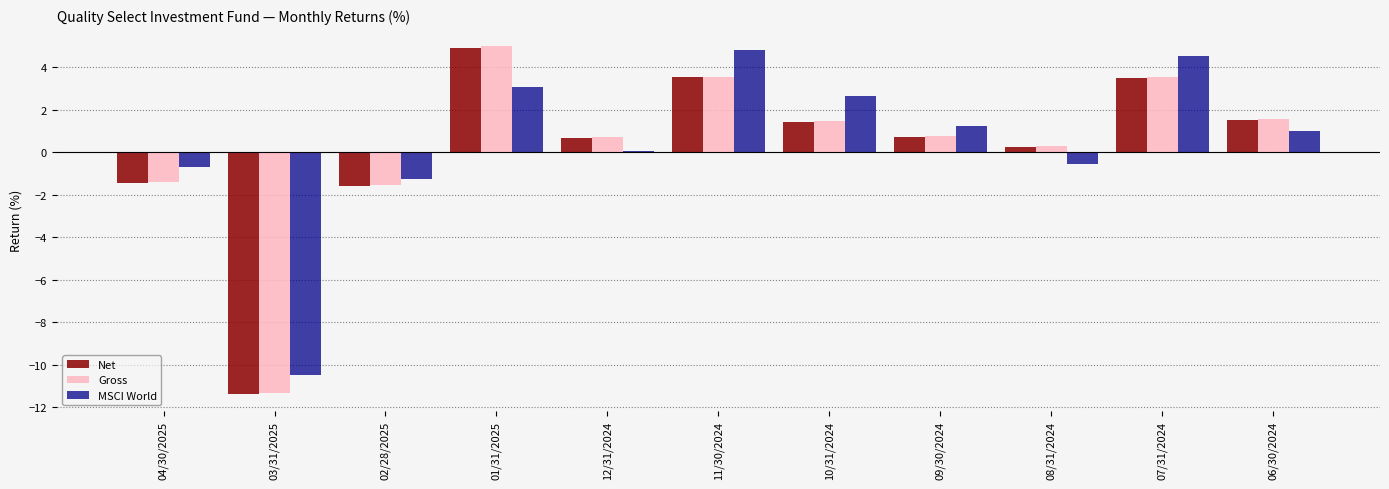

What position from the right is 12/31/2024?

7